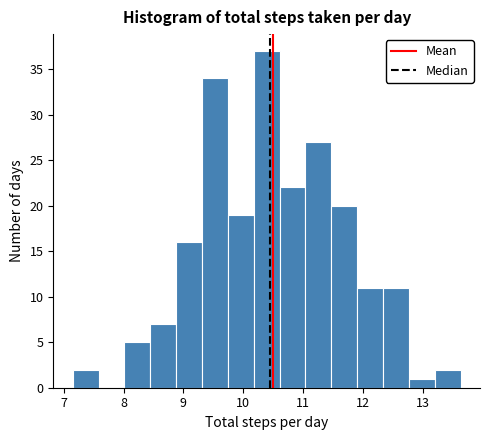

Over which range of the x-axis is the bar tallest?

10.2 to 10.6